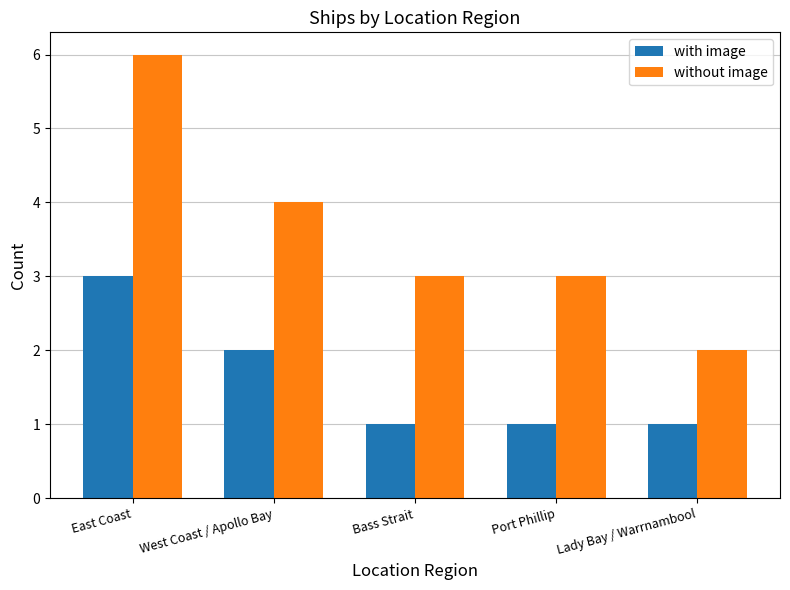

Is it true that with image equals 3 at West Coast / Apollo Bay?

False